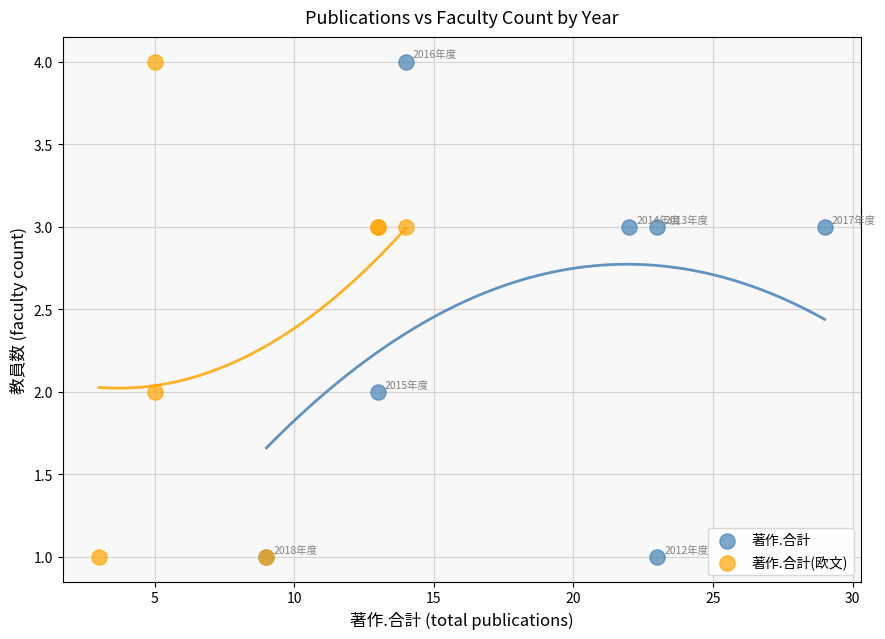

What are all the series names shown in the legend?

著作.合計, 著作.合計(欧文)